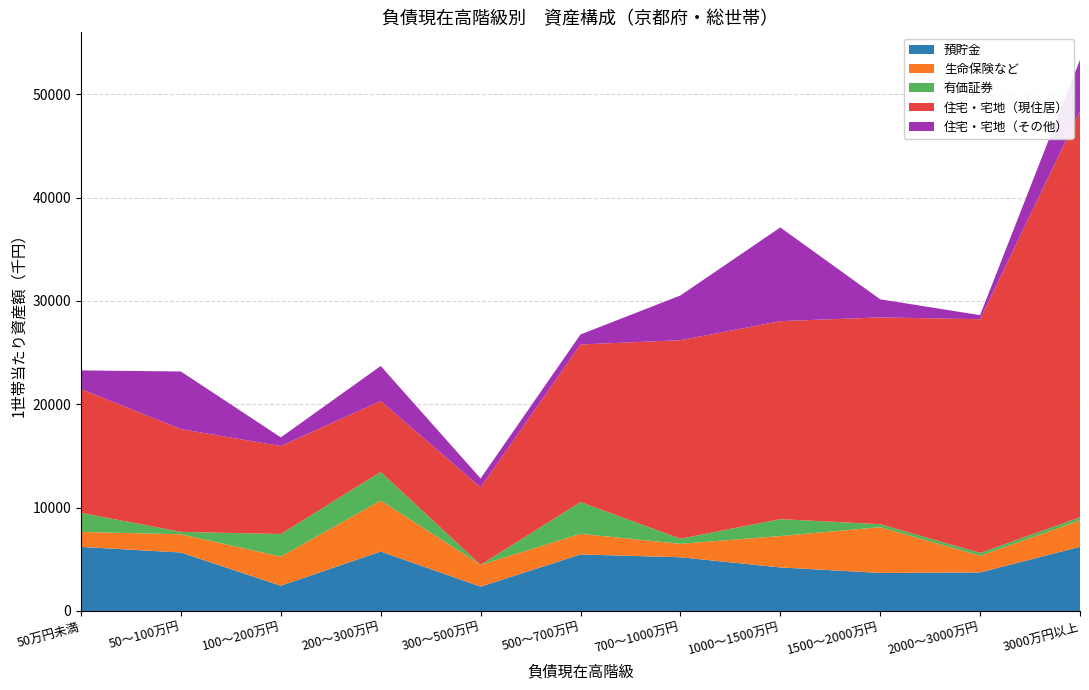

Reading left to right, transcribe all the data shown in this chart.

預貯金: 6198	5656	2440	5751	2353	5469	5197	4212	3681	3728	6209
生命保険など: 1450	1762	2823	4933	2109	1992	1299	3038	4424	1613	2551
有価証券: 1847	233	2181	2764	0	3074	496	1632	290	274	302
住宅・宅地（現住居）: 11979	9940	8512	6867	7497	15248	19203	19157	20006	22610	39275
住宅・宅地（その他）: 1799	5577	838	3384	862	966	4327	9065	1750	394	4977